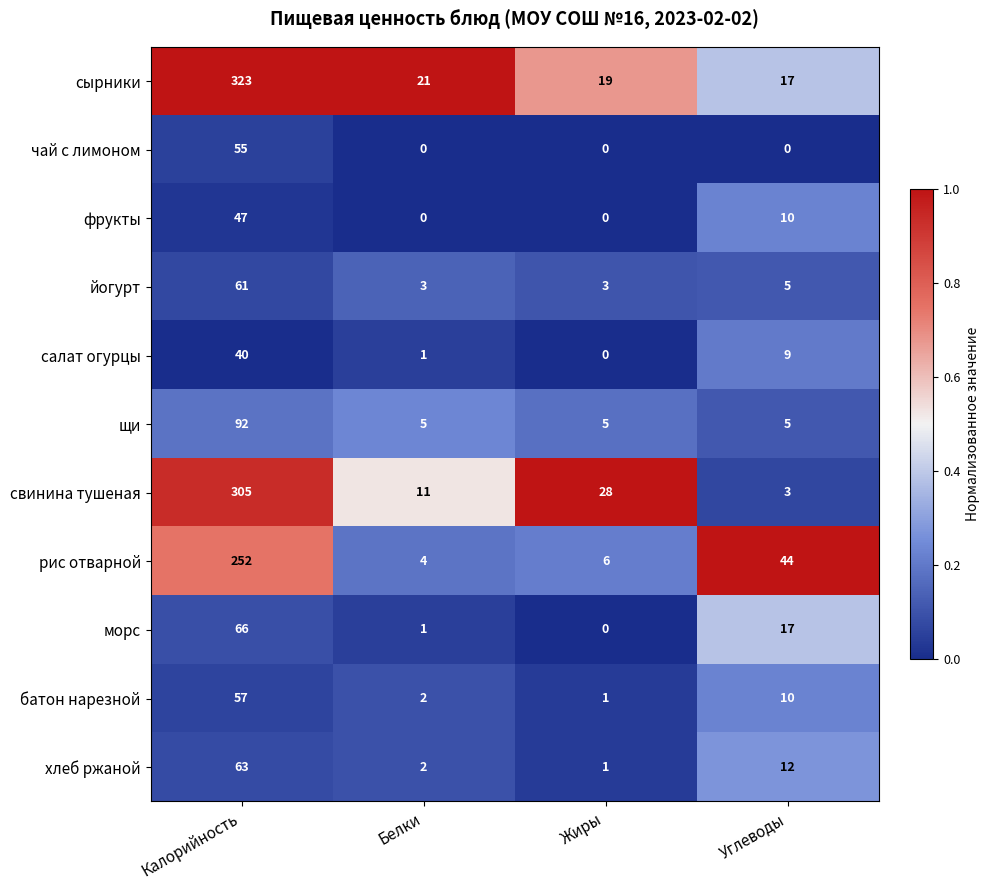

Count the number of categories in the chart.

4